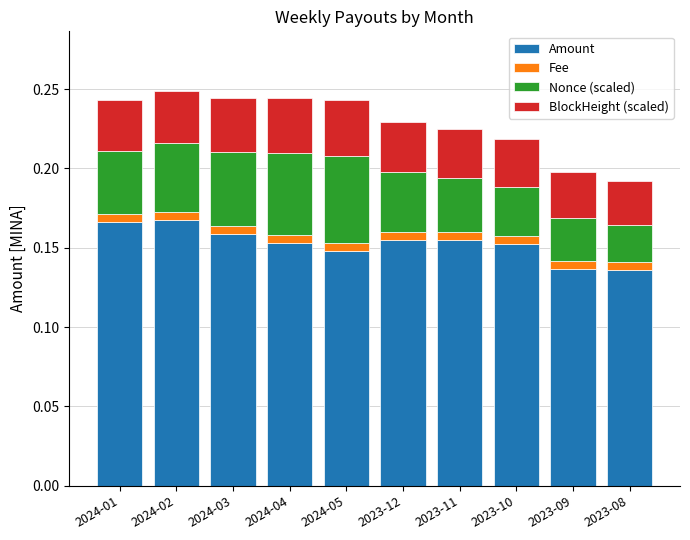

Is it true that Amount equals 0.1 at 2023-11?

False